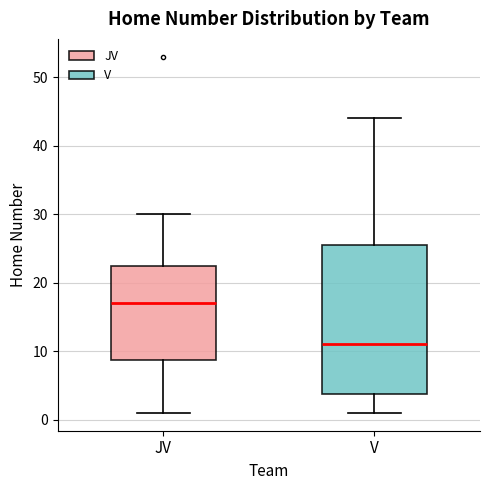

Reading left to right, read every box against the y-axis: the position of its median line, the range the box covers, and the ends of its whiskers. The values are not printed on the chart, so give them approximately, as read against the axis.

JV: median 17, box 9 to 23, whiskers 1 to 30
V: median 11, box 4 to 26, whiskers 1 to 44